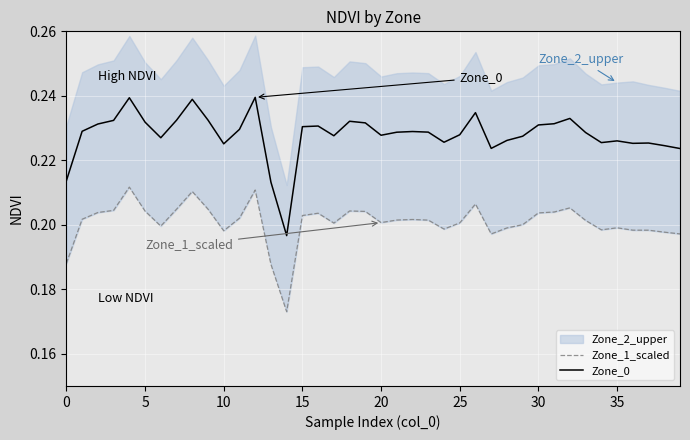

In Zone_0, how many points are higher than both neighbors (excluding endpoints)?

10